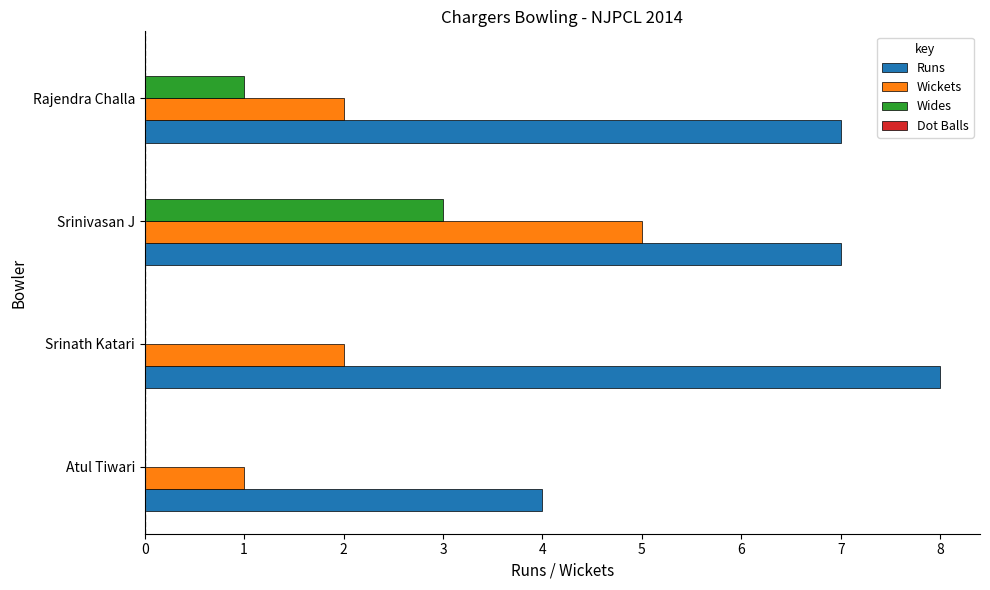

At which category does the chart reach its peak across all series?

Srinath Katari